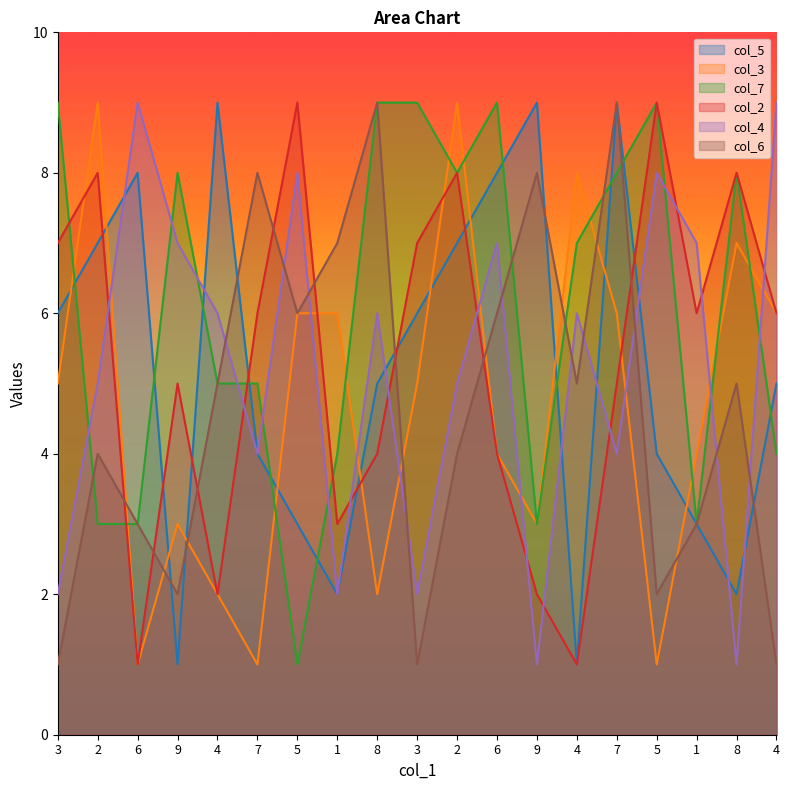

Reading left to right, list all the values displayed in this chart.

col_5: 3=6	2=7	6=8	9=1	4=9	7=4	5=3	1=2	8=5	3=6	2=7	6=8	9=9	4=1	7=9	5=4	1=3	8=2	4=5
col_3: 3=5	2=9	6=1	9=3	4=2	7=1	5=6	1=6	8=2	3=5	2=9	6=4	9=3	4=8	7=6	5=1	1=4	8=7	4=6
col_7: 3=9	2=3	6=3	9=8	4=5	7=5	5=1	1=4	8=9	3=9	2=8	6=9	9=3	4=7	7=8	5=9	1=3	8=8	4=4
col_2: 3=7	2=8	6=1	9=5	4=2	7=6	5=9	1=3	8=4	3=7	2=8	6=4	9=2	4=1	7=5	5=9	1=6	8=8	4=6
col_4: 3=2	2=5	6=9	9=7	4=6	7=4	5=8	1=2	8=6	3=2	2=5	6=7	9=1	4=6	7=4	5=8	1=7	8=1	4=9
col_6: 3=1	2=4	6=3	9=2	4=5	7=8	5=6	1=7	8=9	3=1	2=4	6=6	9=8	4=5	7=9	5=2	1=3	8=5	4=1